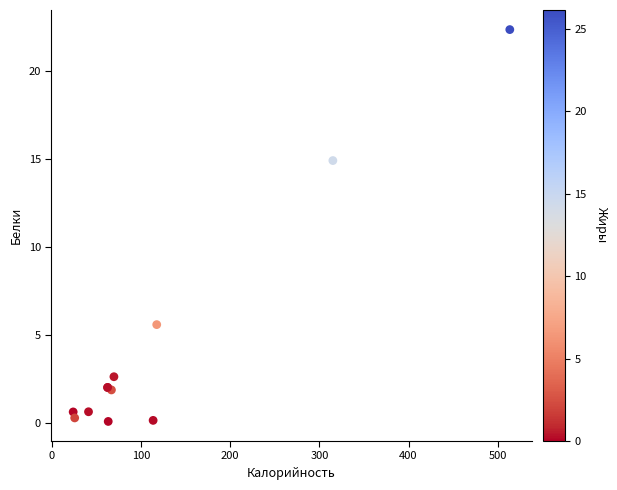

What Y value in the scatter plot is closest to 11?

14.9